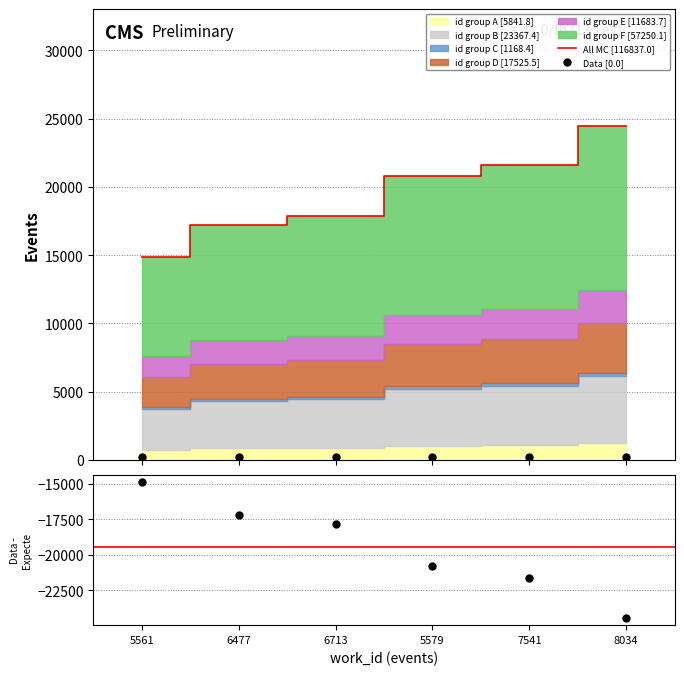

What is the difference between the second highest and second lowest values?

4415